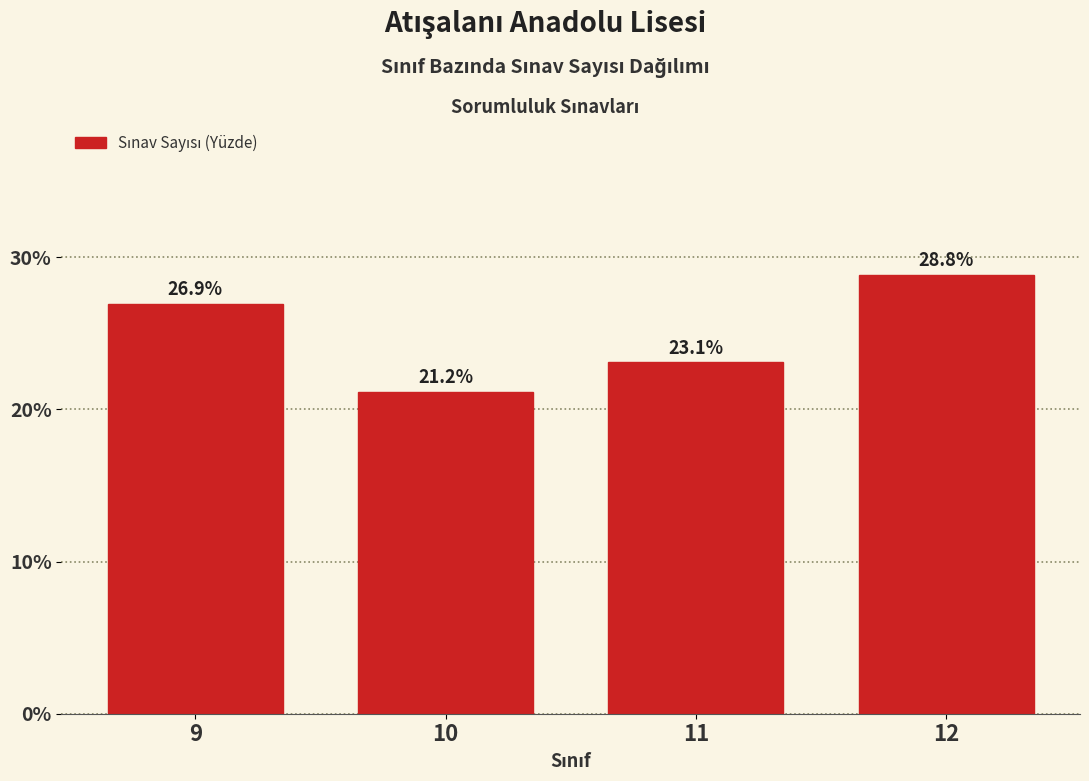

Reading left to right, extract all data points from this chart.

26.9	21.2	23.1	28.8